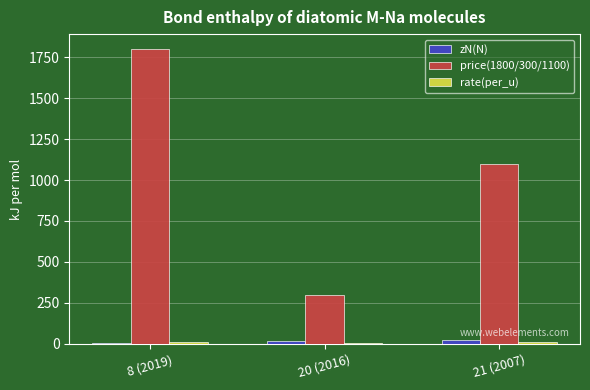

What is the sum of the zN(N) values at 20 (2016) and 21 (2007)?

41.0